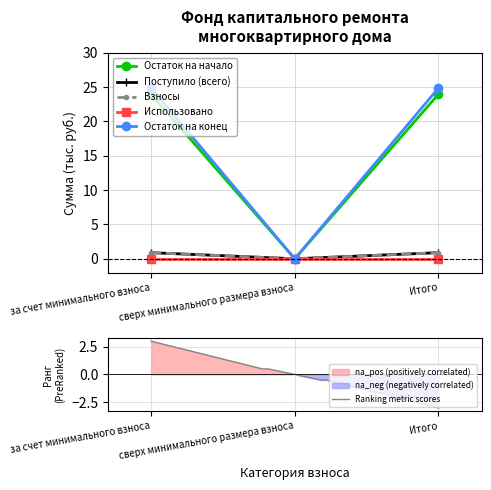

Which category has the highest value across all series?

за счет минимального взноса